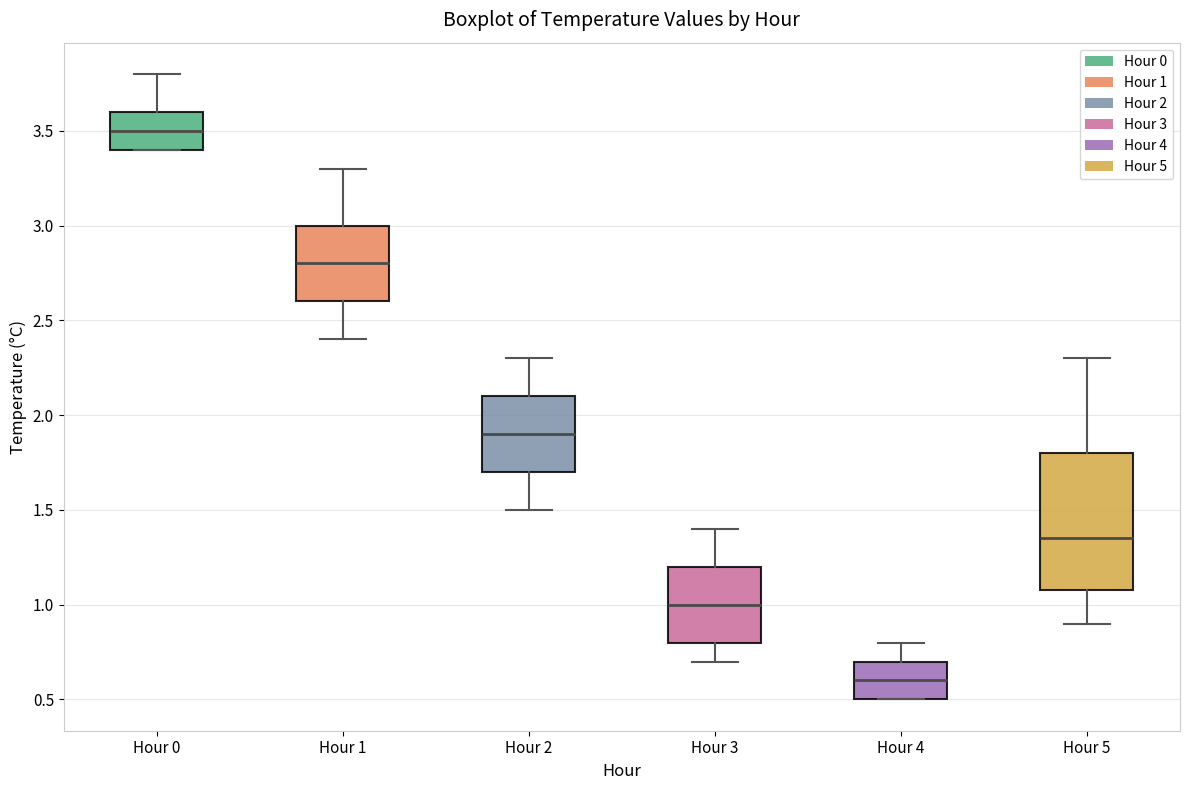

Which box has the highest median line?

Hour 0